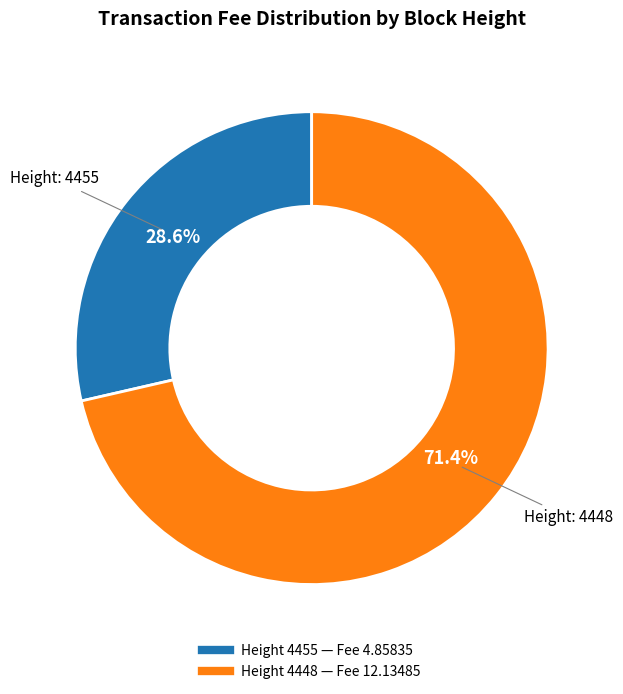

Is there a majority slice in this chart?

Yes